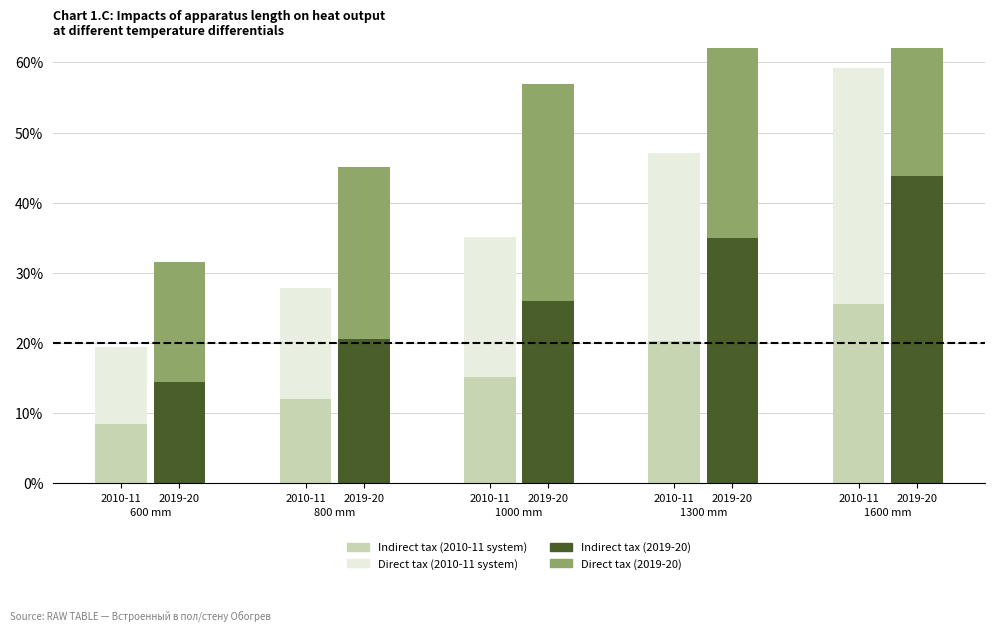

What is the smallest value displayed?

0.1